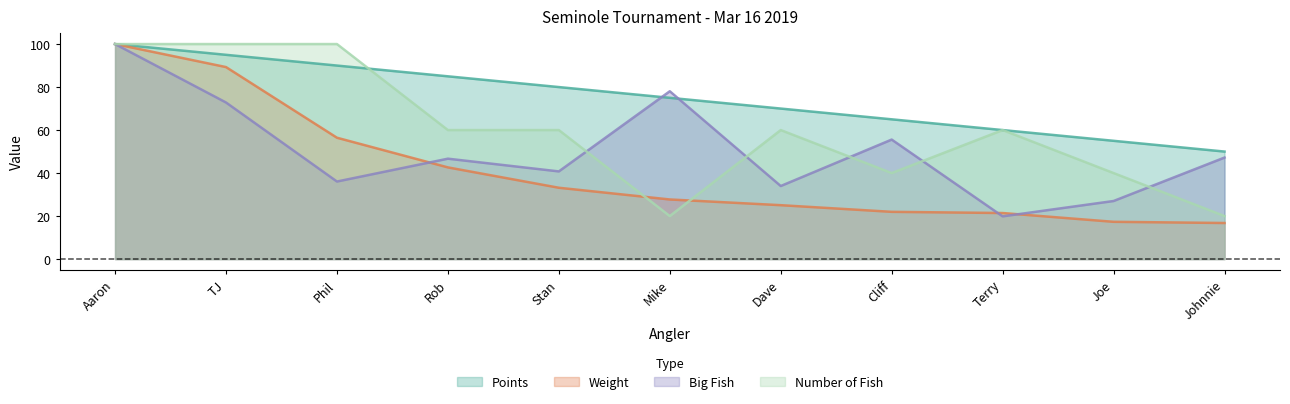

What is the value of the Points point at the 10th from the left?

55.0